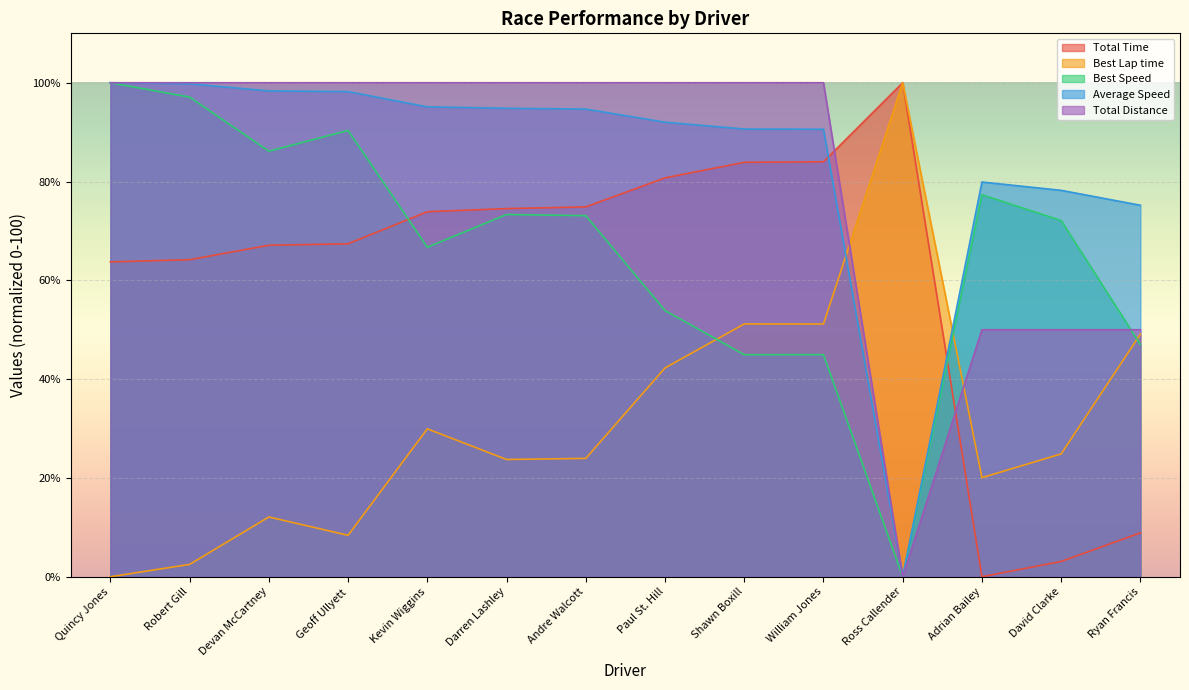

How many lines are shown in the chart?

5